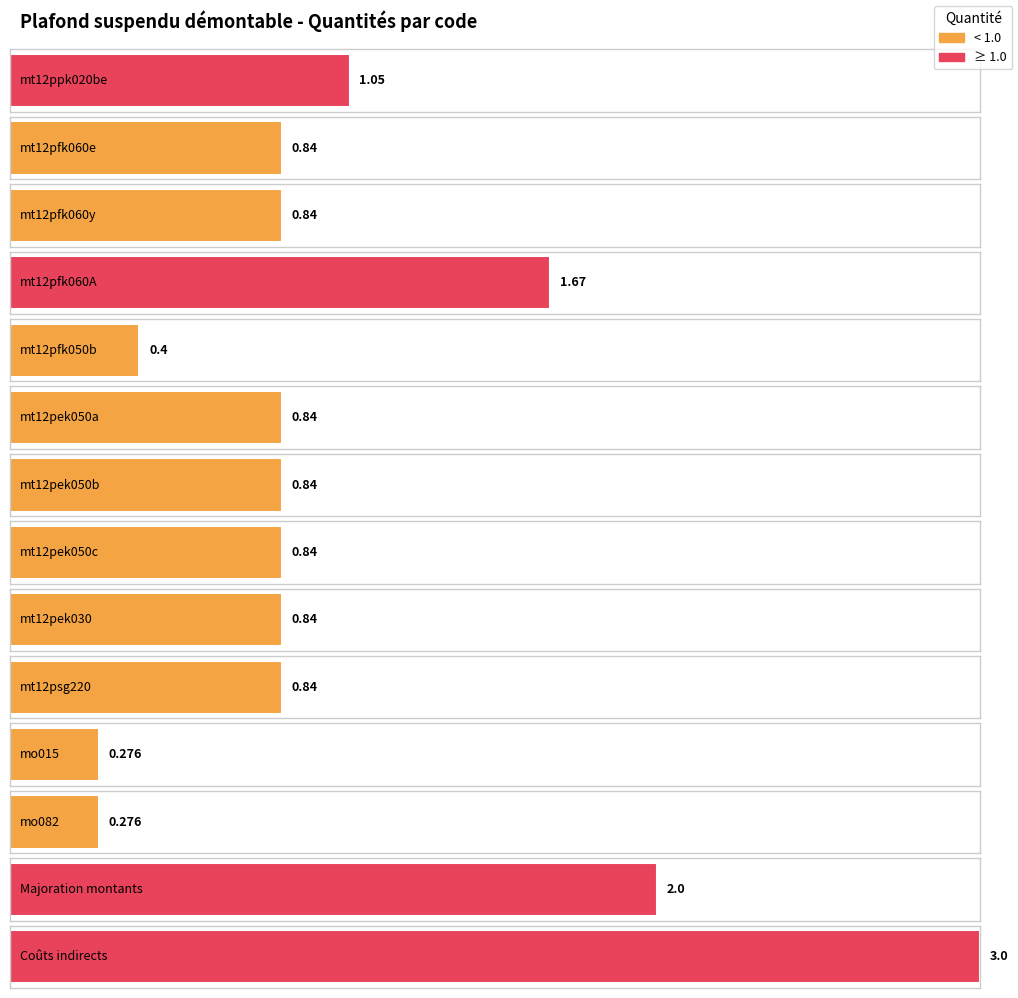

Are the bars grouped side by side (vs. stacked)?

No